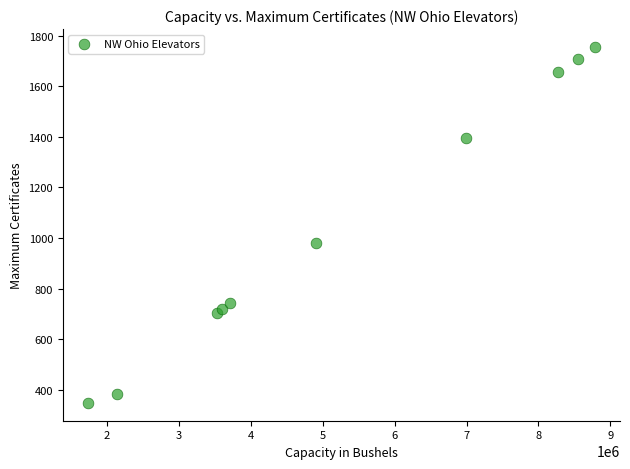

What Y value in the scatter plot is closest to 1052?

982